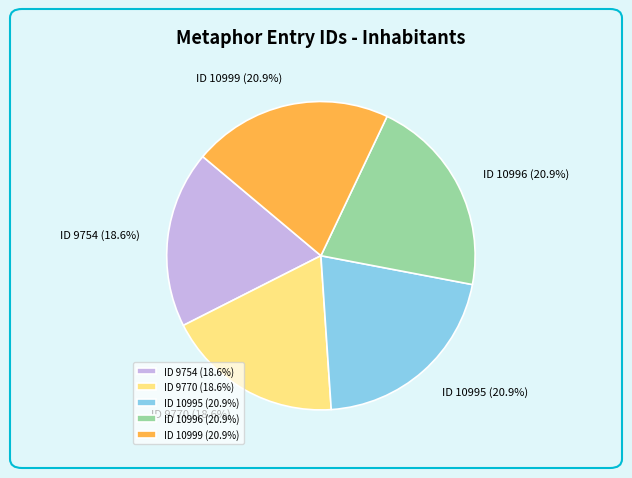

Combined, do ID 9770 and ID 10996 account for over 50%?

No